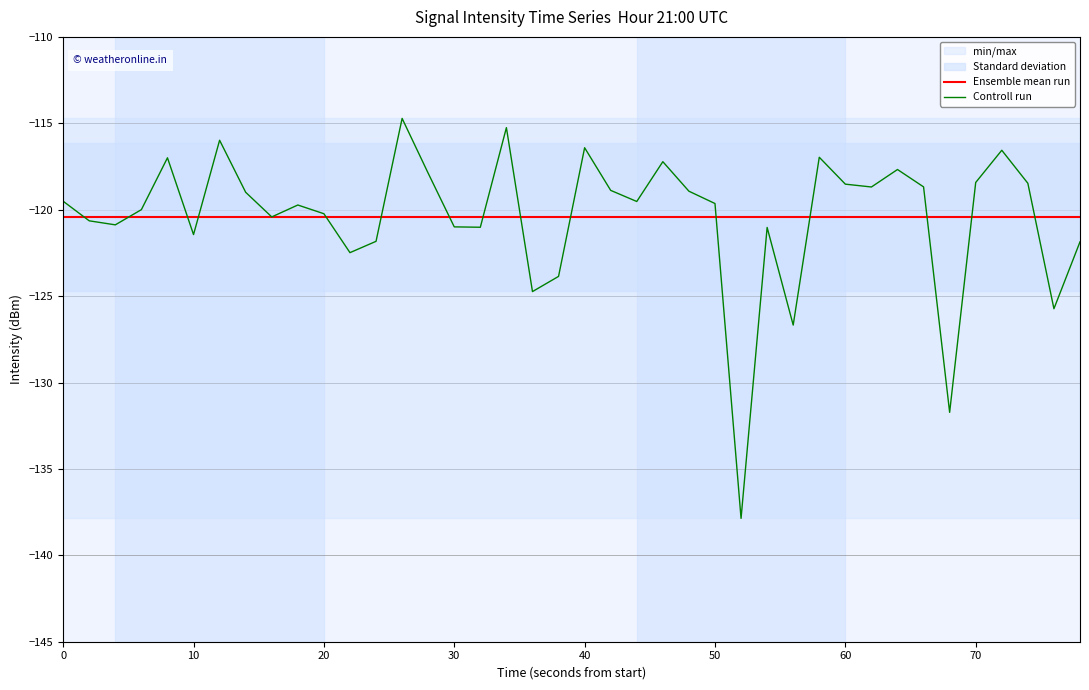

What is the lowest value of the Ensemble mean run series?

-120.4